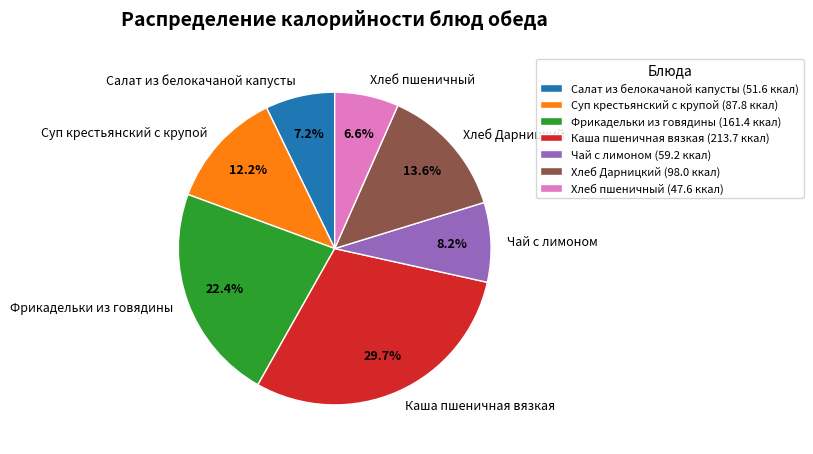

Which has a higher value, Хлеб Дарницкий or Чай с лимоном?

Хлеб Дарницкий